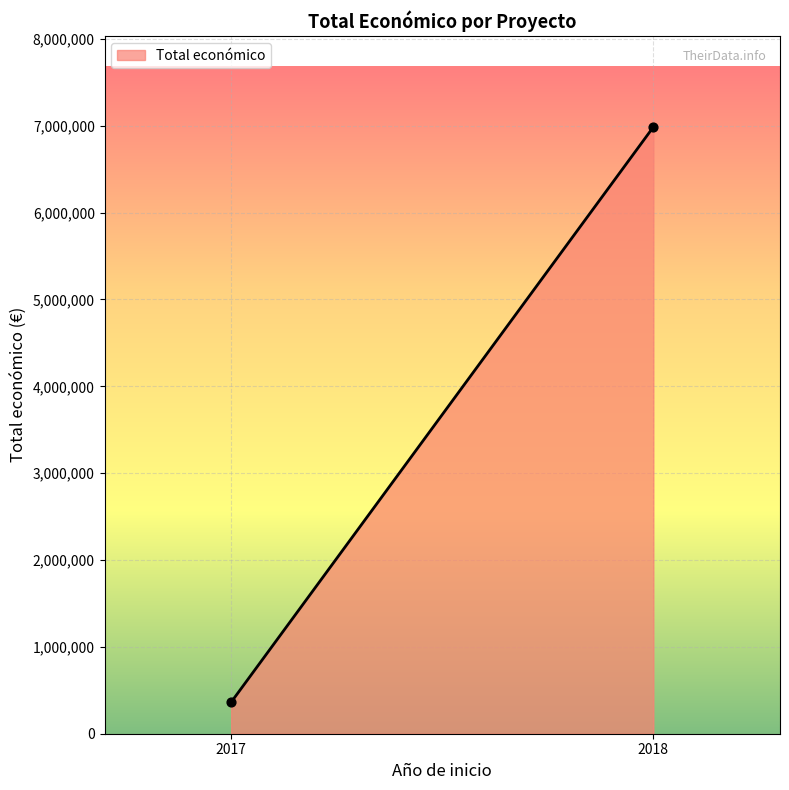

What is the average Y value?

3674471